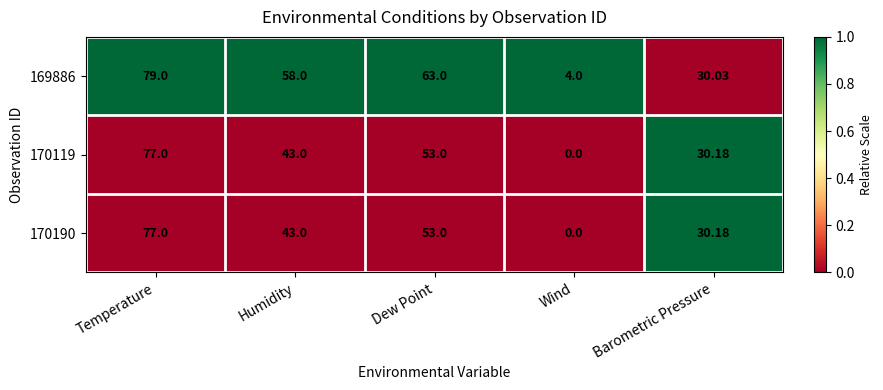

At which category does the chart reach its minimum across all series?

Wind